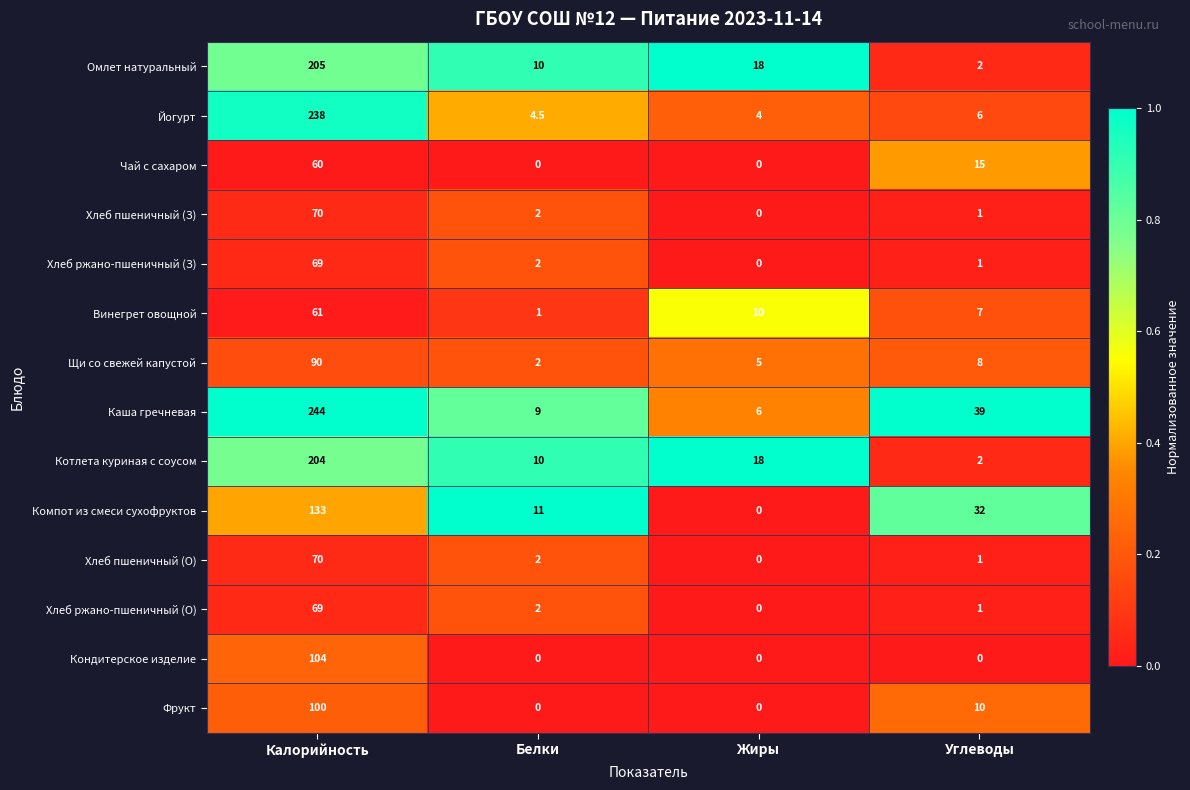

What is the difference between the highest and lowest values at Углеводы?

39.0